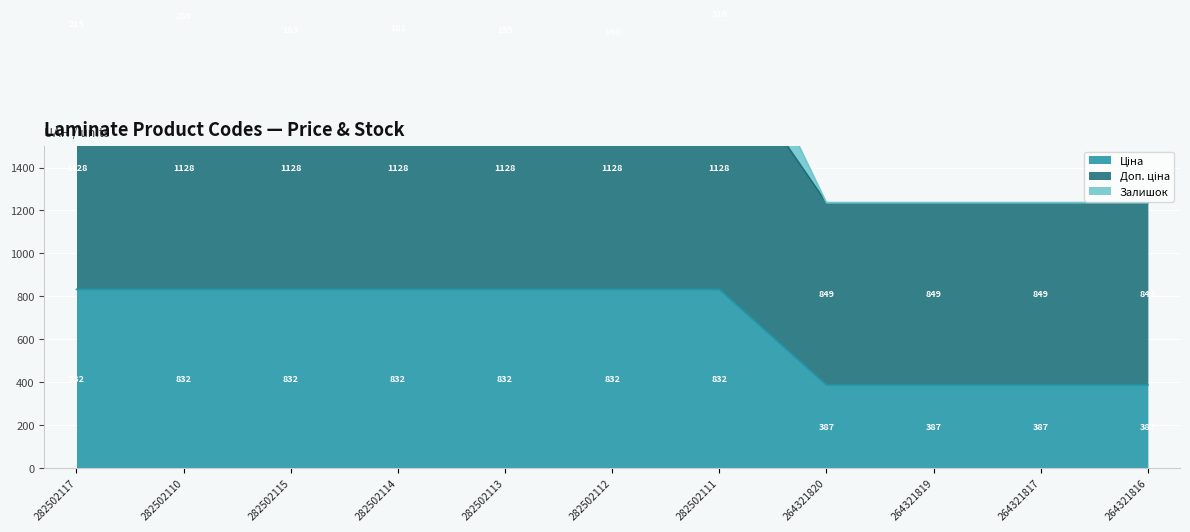

What is the value of the Ціна point at the 5th from the left?

832.4